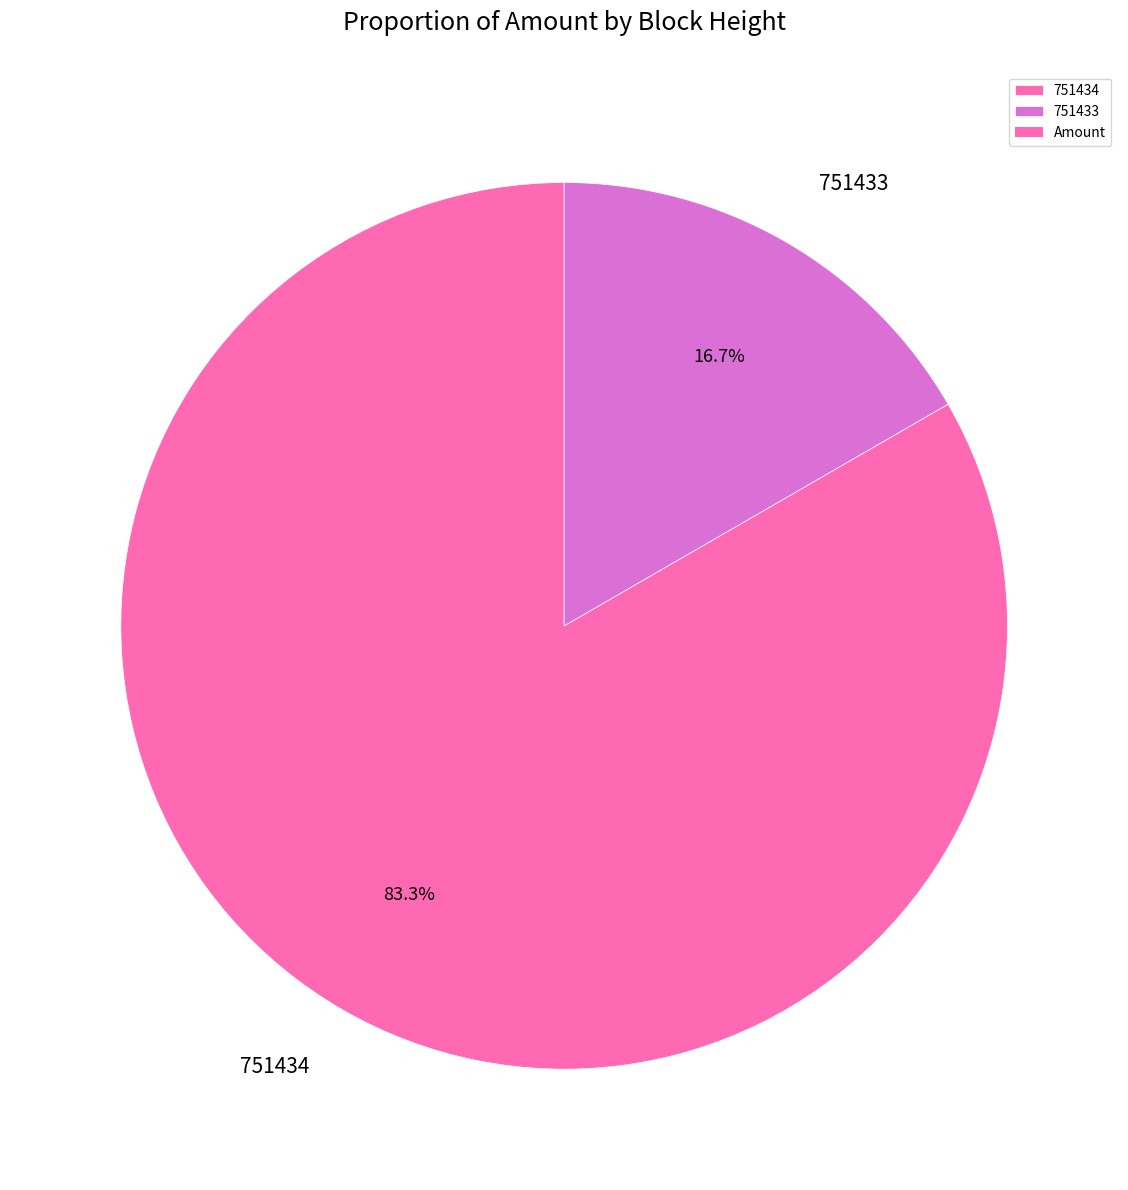

To the nearest percent, what portion does 751433 represent?

17%